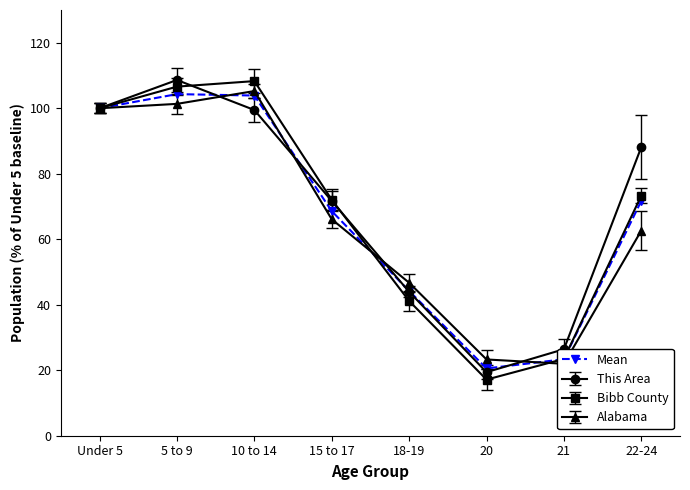

Rank the categories by value from highest to lowest.

5 to 9, 10 to 14, Under 5, 22-24, 15 to 17, 18-19, 21, 20